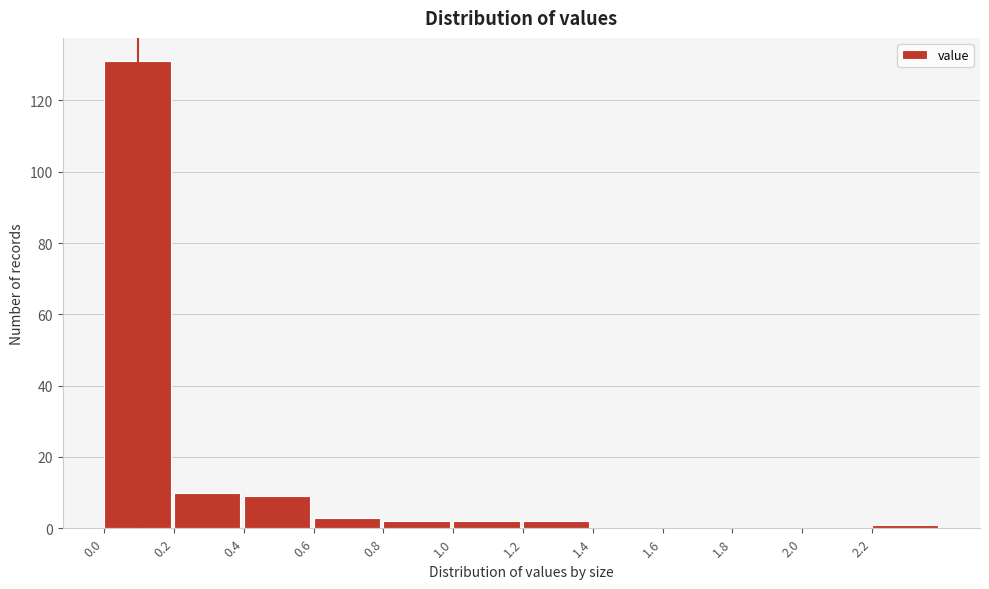

Over which range of the x-axis is the bar tallest?

0.0 to 0.2